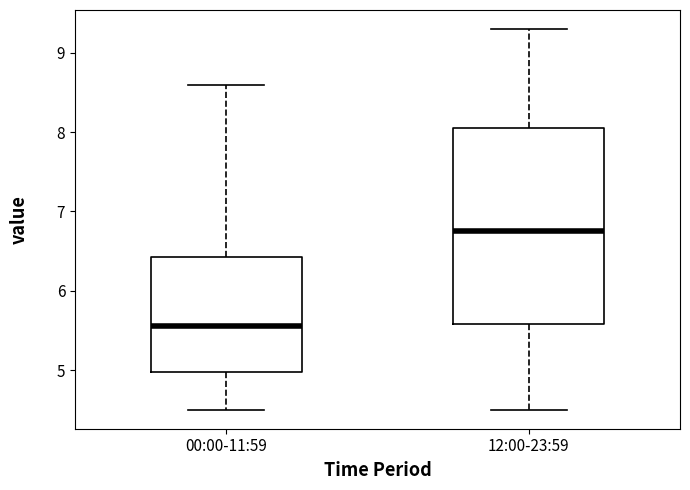

Reading left to right, read every box against the y-axis: the position of its median line, the range the box covers, and the ends of its whiskers. The values are not printed on the chart, so give them approximately, as read against the axis.

00:00-11:59: median 5.6, box 5.0 to 6.4, whiskers 4.5 to 8.6
12:00-23:59: median 6.8, box 5.6 to 8.1, whiskers 4.5 to 9.3